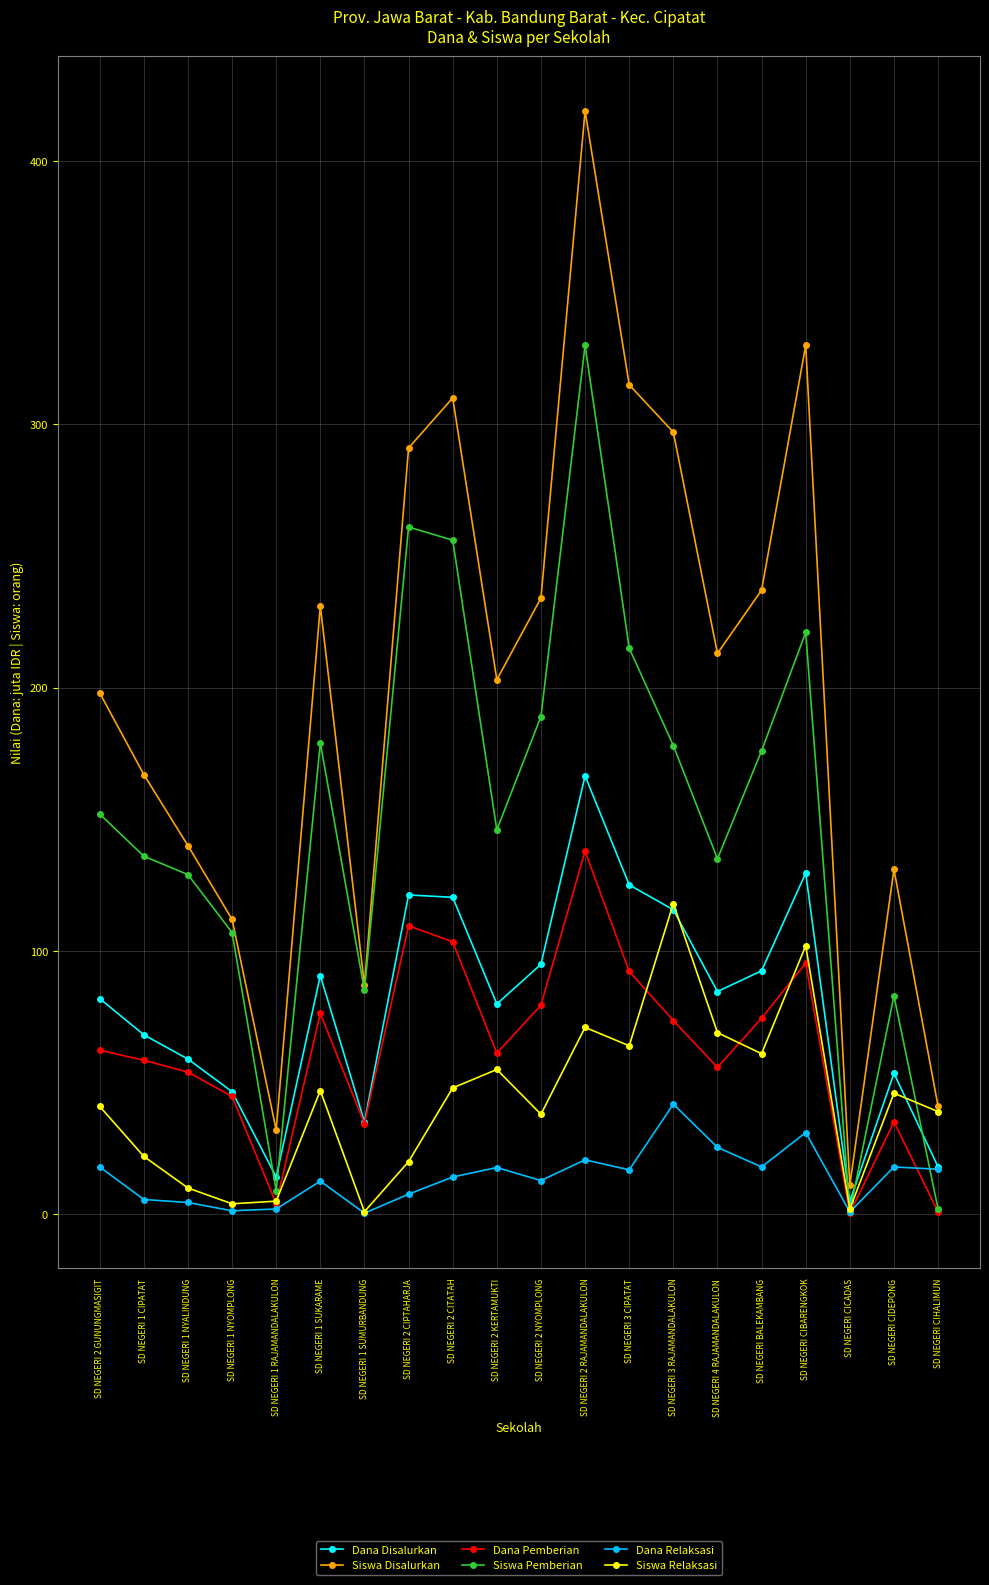

True or false: Dana Pemberian and Dana Relaksasi intersect in this chart.

True